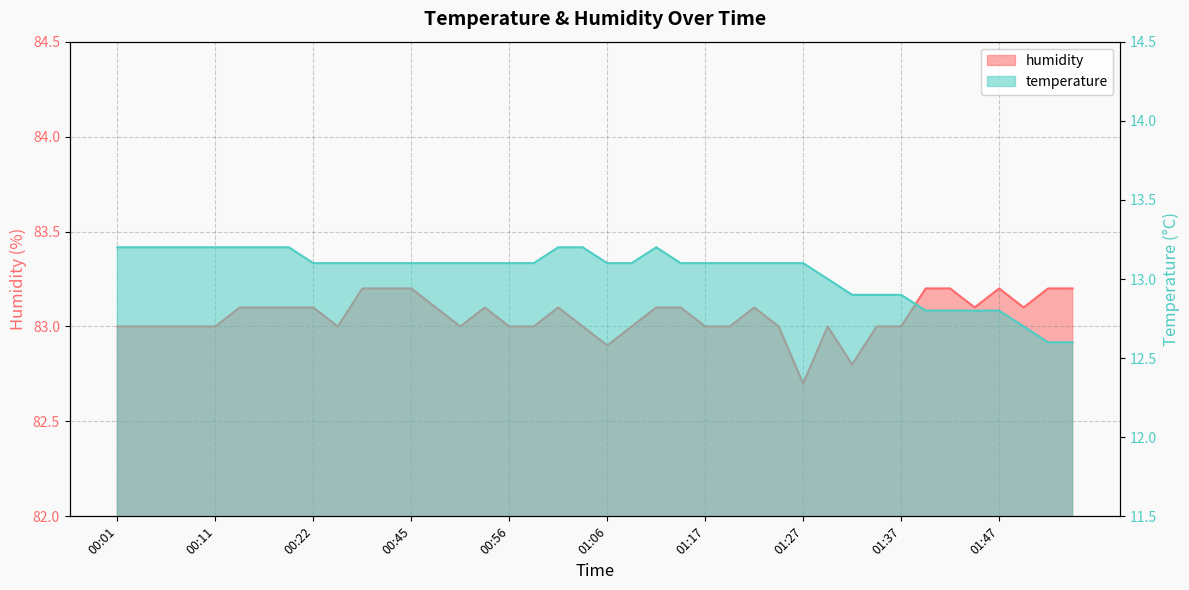

The value of temperature at 01:27 is 4.6. True or false?

False